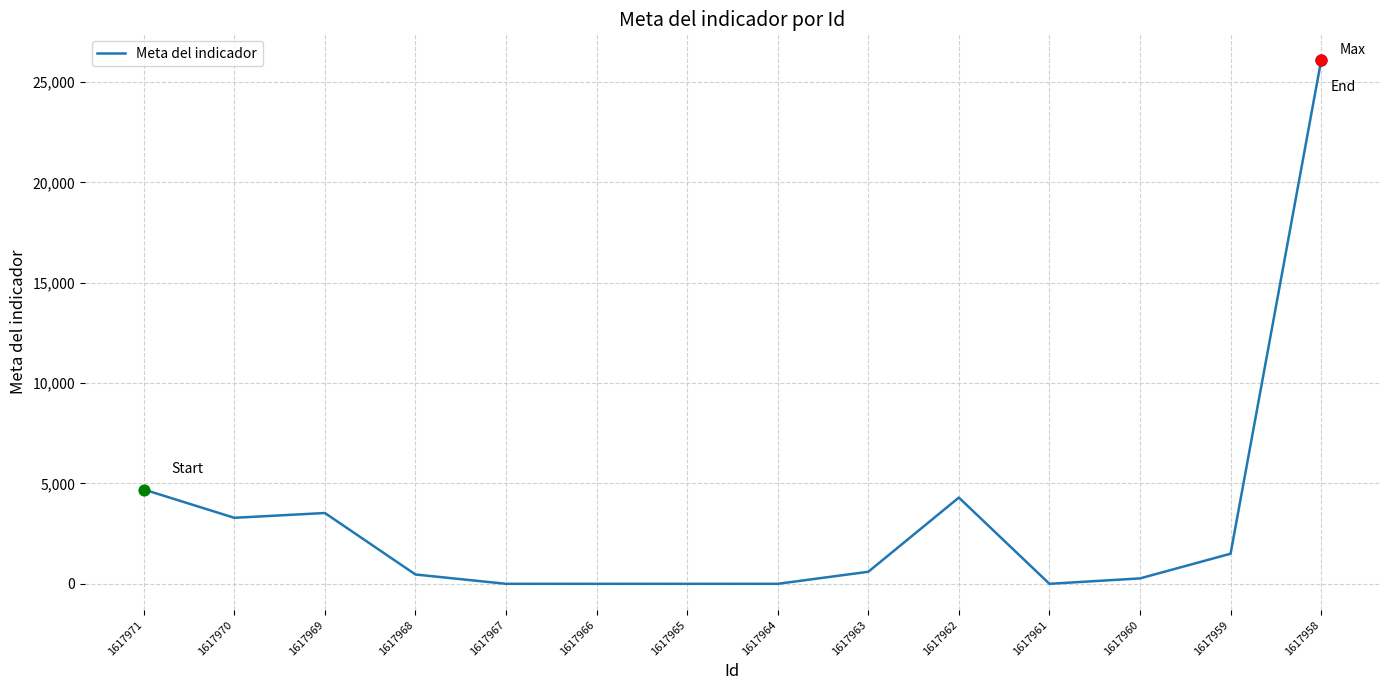

What is the change in value from 1617963 to 1617962?

+3698